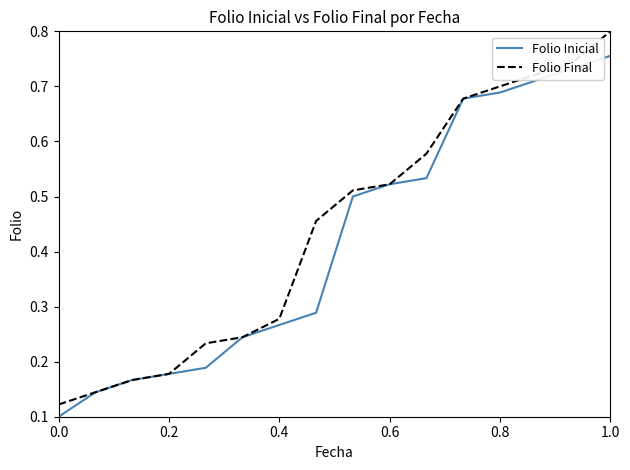

List the series in order of their peak value, lowest first.

Folio Inicial, Folio Final